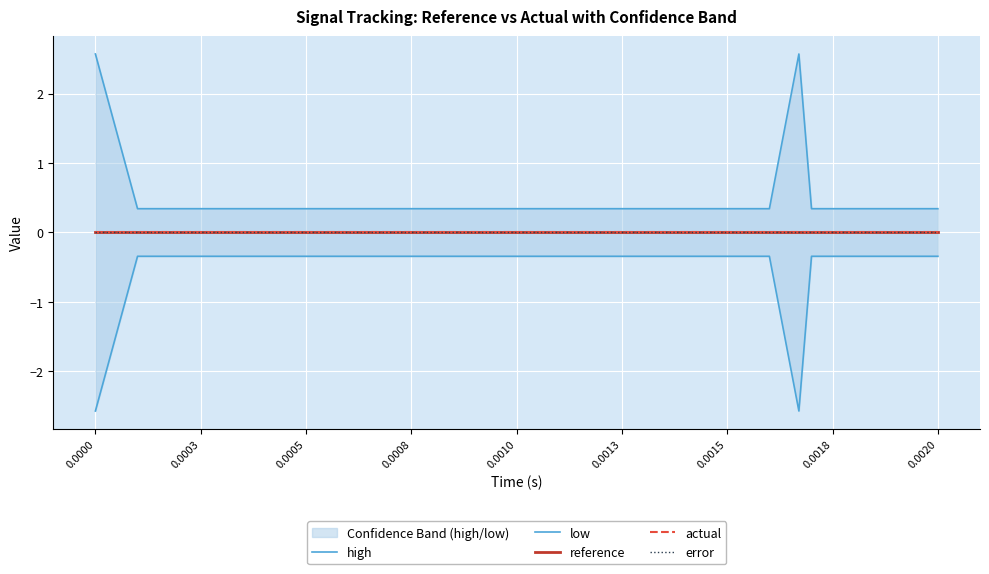

What is the sum of all high values?

11.3